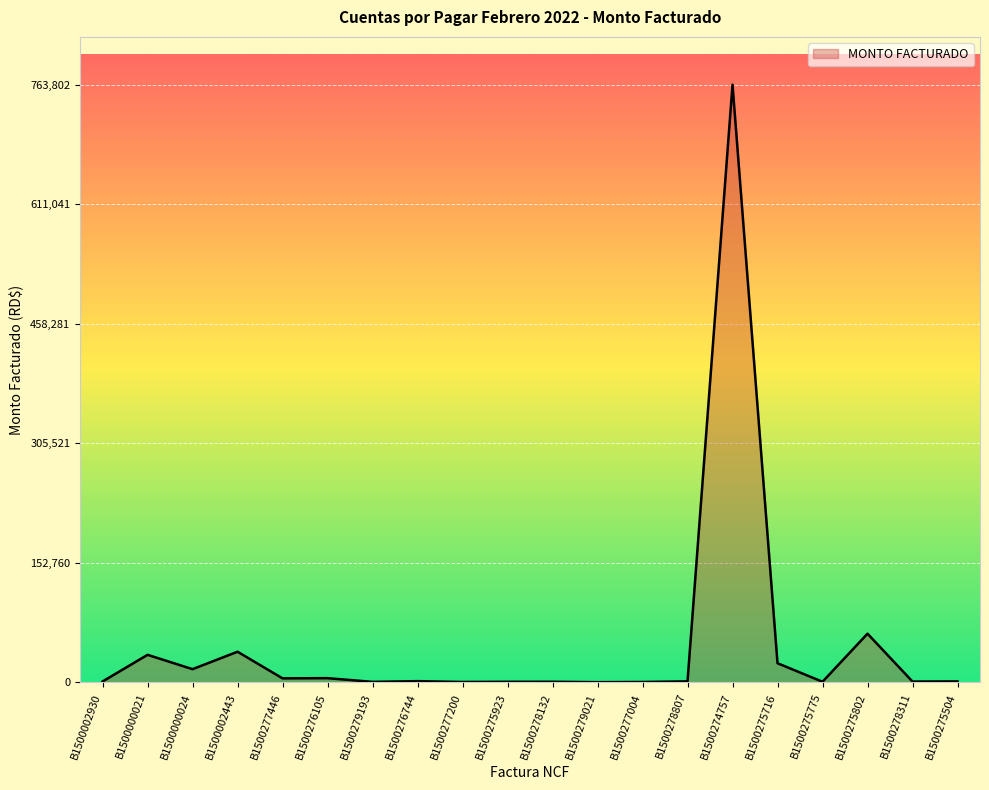

What is the ratio of the value at B1500279193 to the value at B1500278807?

0.5